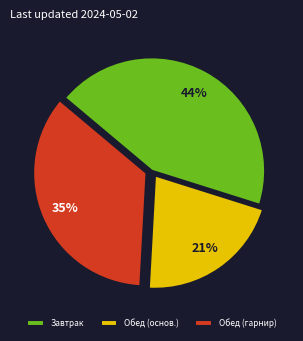

What percentage is the Завтрак slice, to the nearest percent?

44%